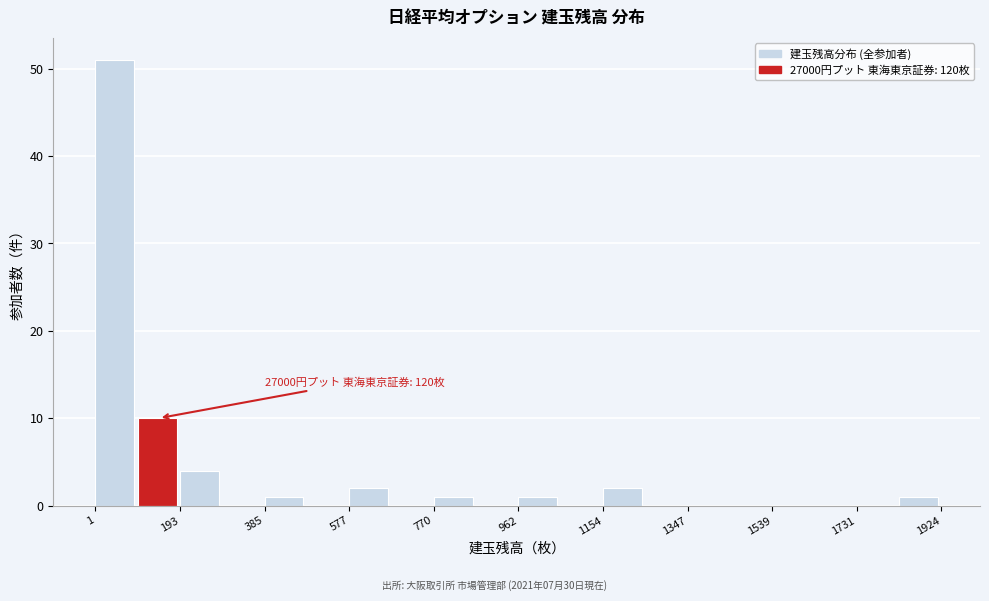

Over which range of the x-axis is the bar tallest?

0 to 100